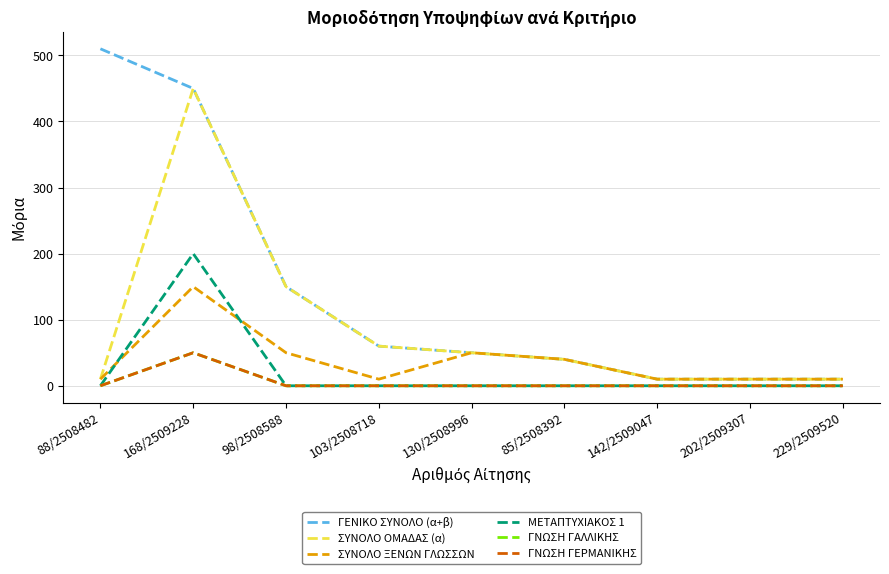

At 142/2509047, list the series in order from largest to smallest.

ΓΕΝΙΚΟ ΣΥΝΟΛΟ (α+β), ΣΥΝΟΛΟ ΟΜΑΔΑΣ (α), ΣΥΝΟΛΟ ΞΕΝΩΝ ΓΛΩΣΣΩΝ, ΜΕΤΑΠΤΥΧΙΑΚΟΣ 1, ΓΝΩΣΗ ΓΑΛΛΙΚΗΣ, ΓΝΩΣΗ ΓΕΡΜΑΝΙΚΗΣ